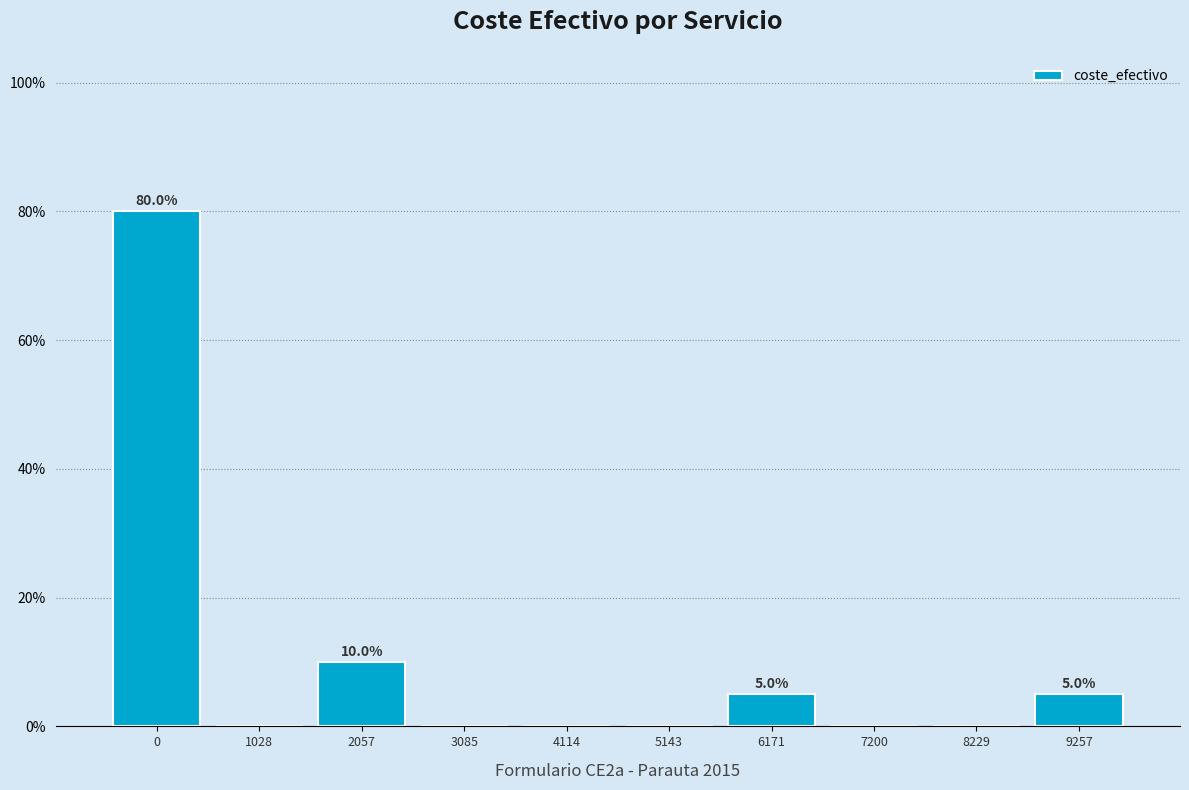

Reading left to right, extract all data points from this chart.

0=80	1028=0	2057=10	3085=0	4114=0	5143=0	6171=5	7200=0	8229=0	9257=5